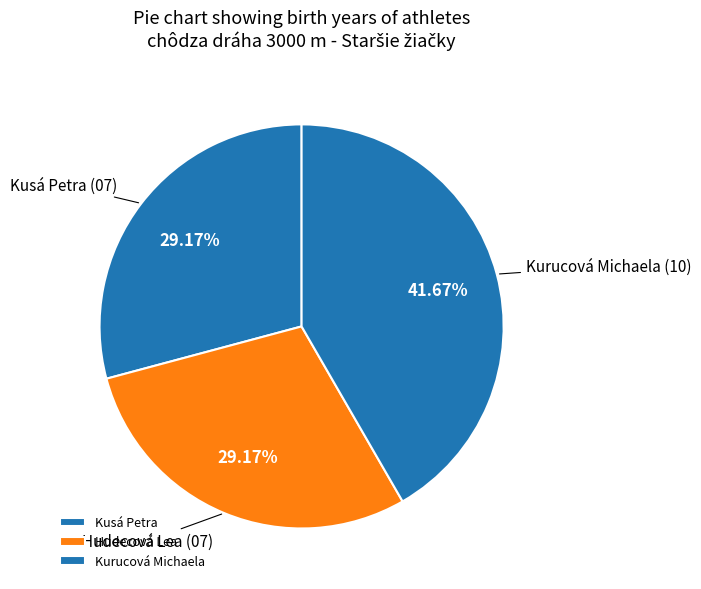

What is the largest slice in the pie chart?

Kurucová Michaela